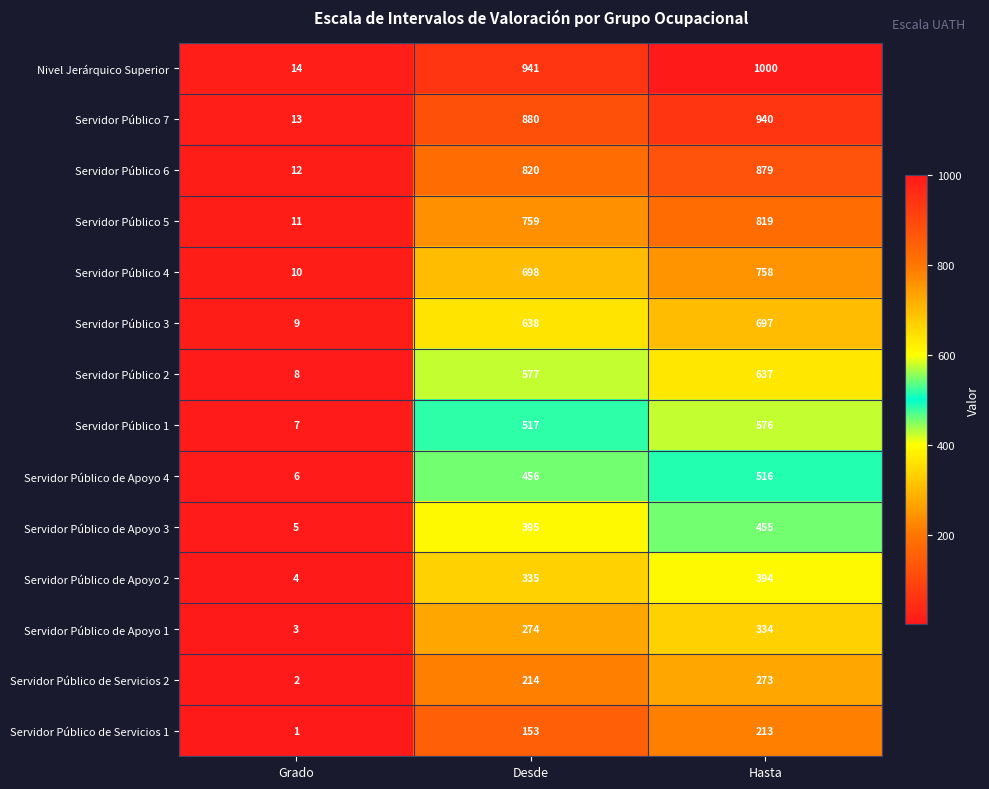

At how many categories does at least one series exceed 302?

2